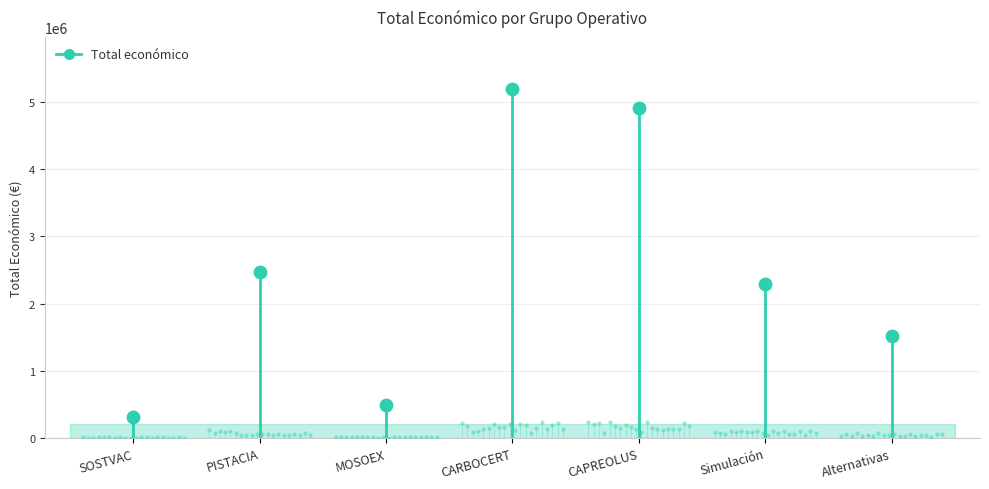

Between PISTACIA and SOSTVAC, which is larger?

PISTACIA